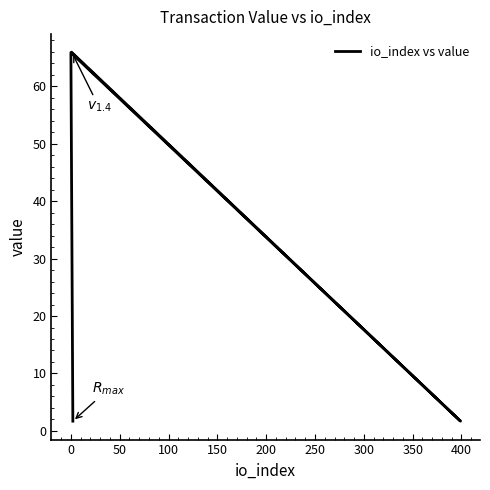

Does the chart display data point markers on the line(s)?

No